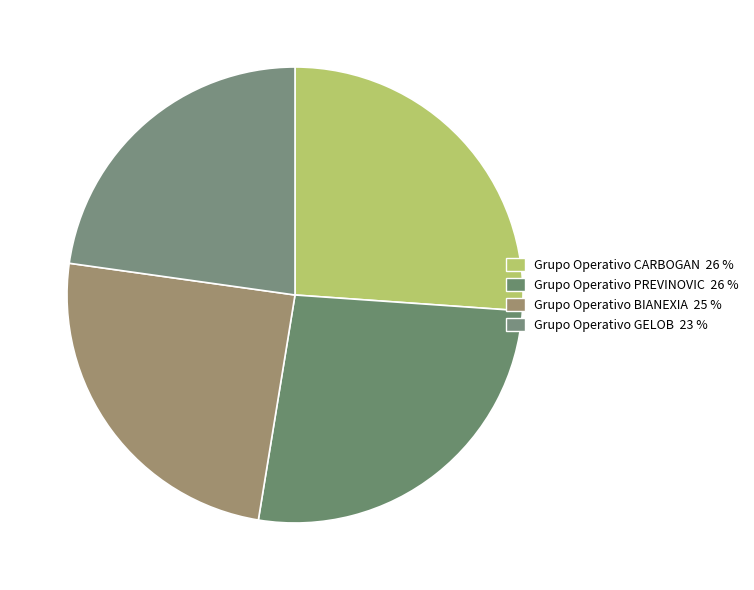

What is the smallest slice in the pie chart?

GELOB